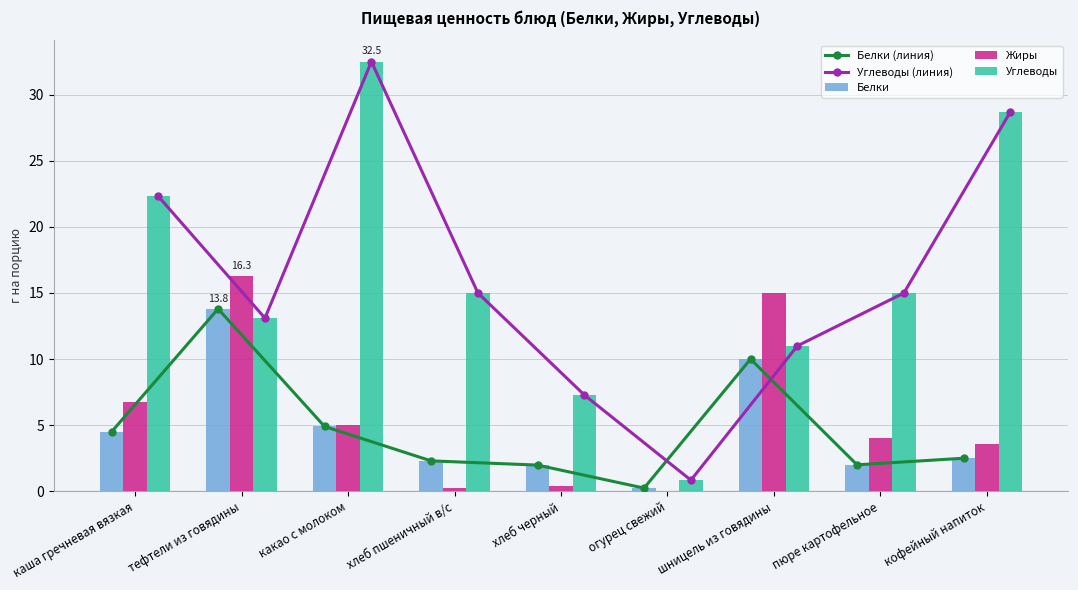

The Углеводы (линия) series shows 7.3 at хлеб черный. True or false?

True